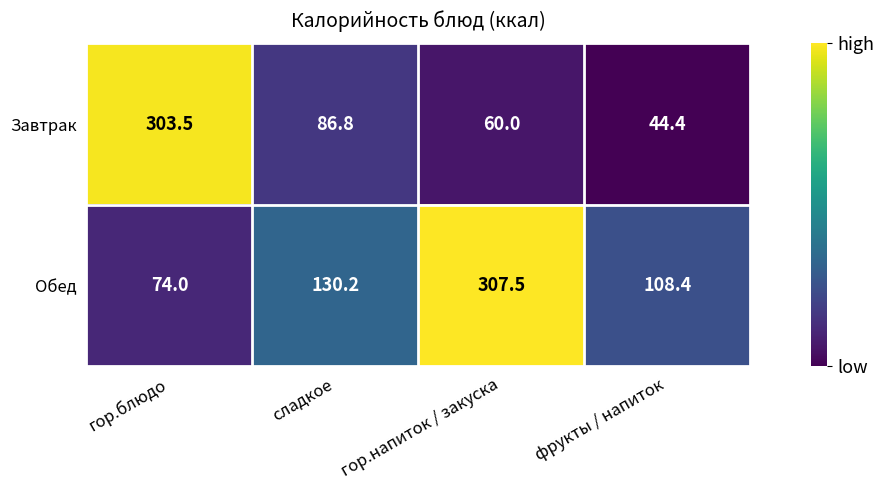

What is the greatest value displayed?

307.5